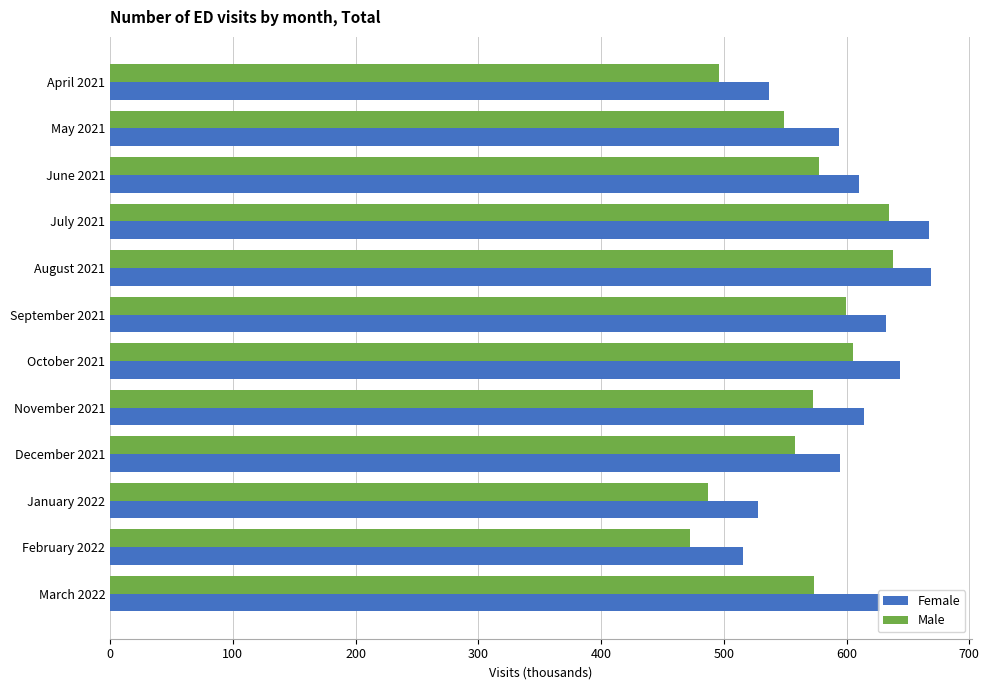

Which series has the largest range (max minus min)?

Male